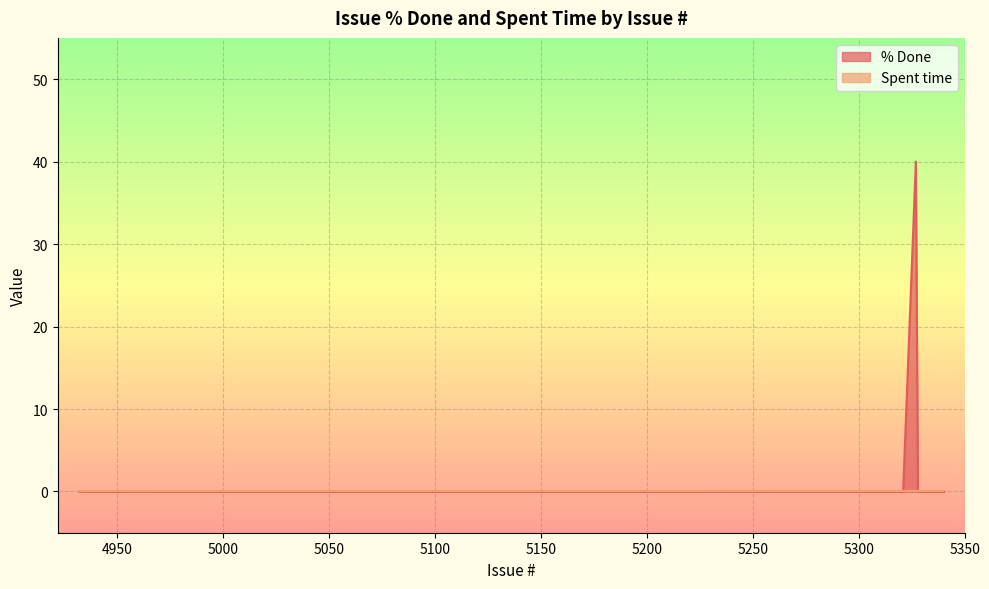

Which category has the lowest value across all series?

5225